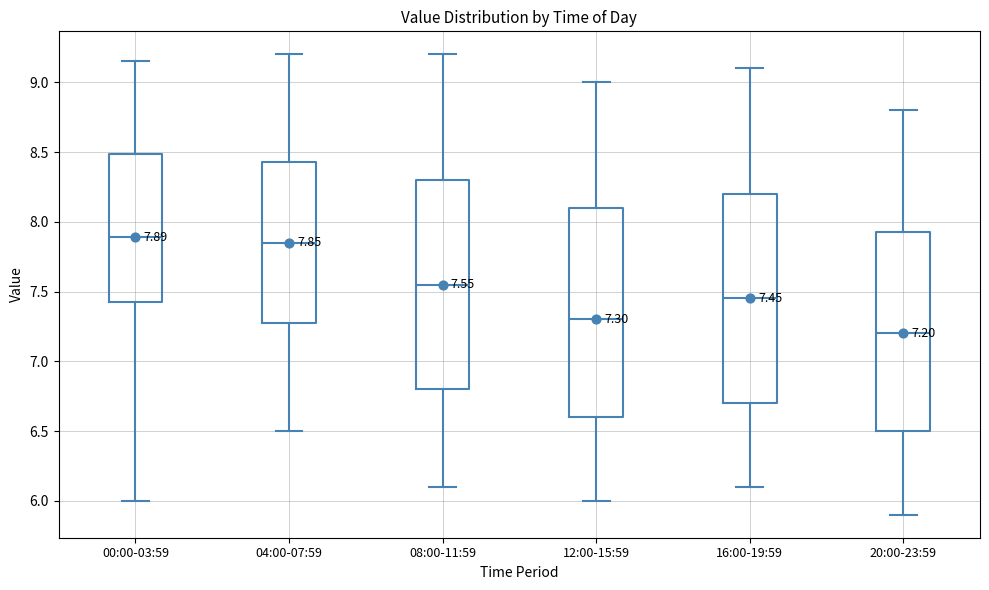

Which box's median line is the lowest?

20:00-23:59